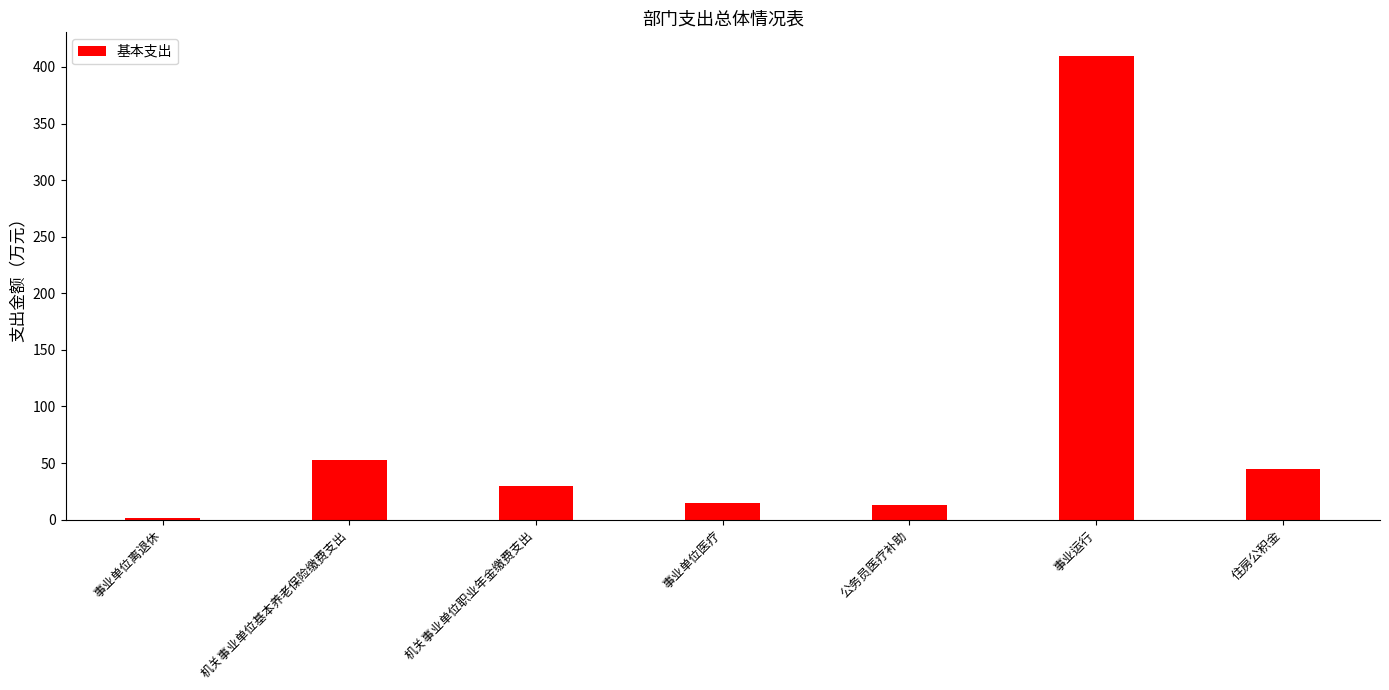

Is it true that the value at 事业单位医疗 is 14.6?

True